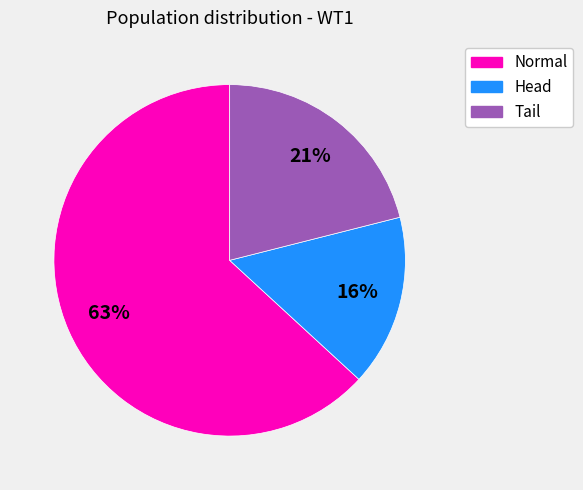

Does Tail represent more than half of the total?

No